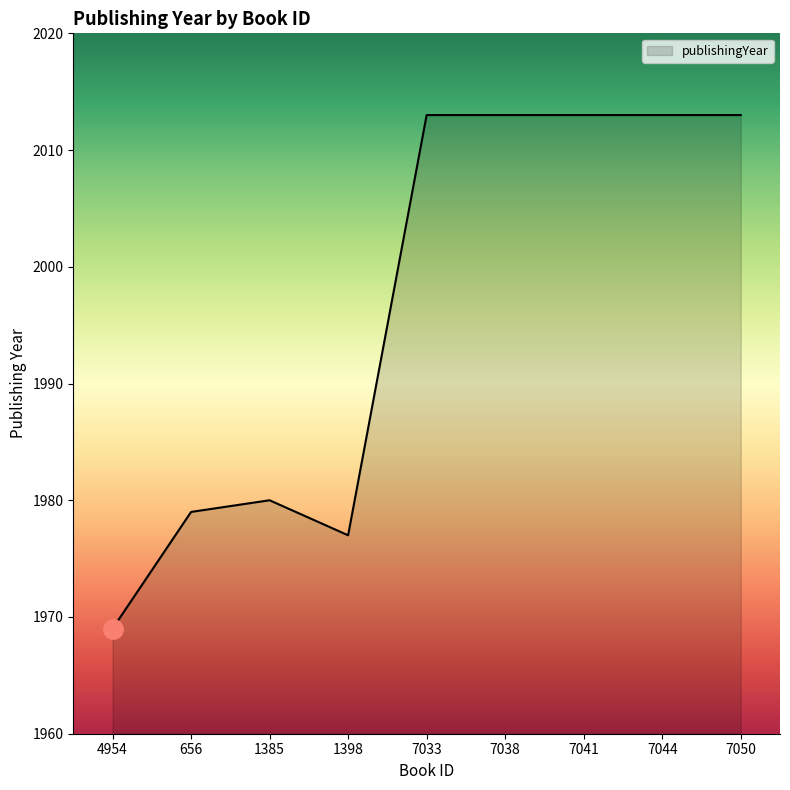

Does the chart display data point markers on the line(s)?

No